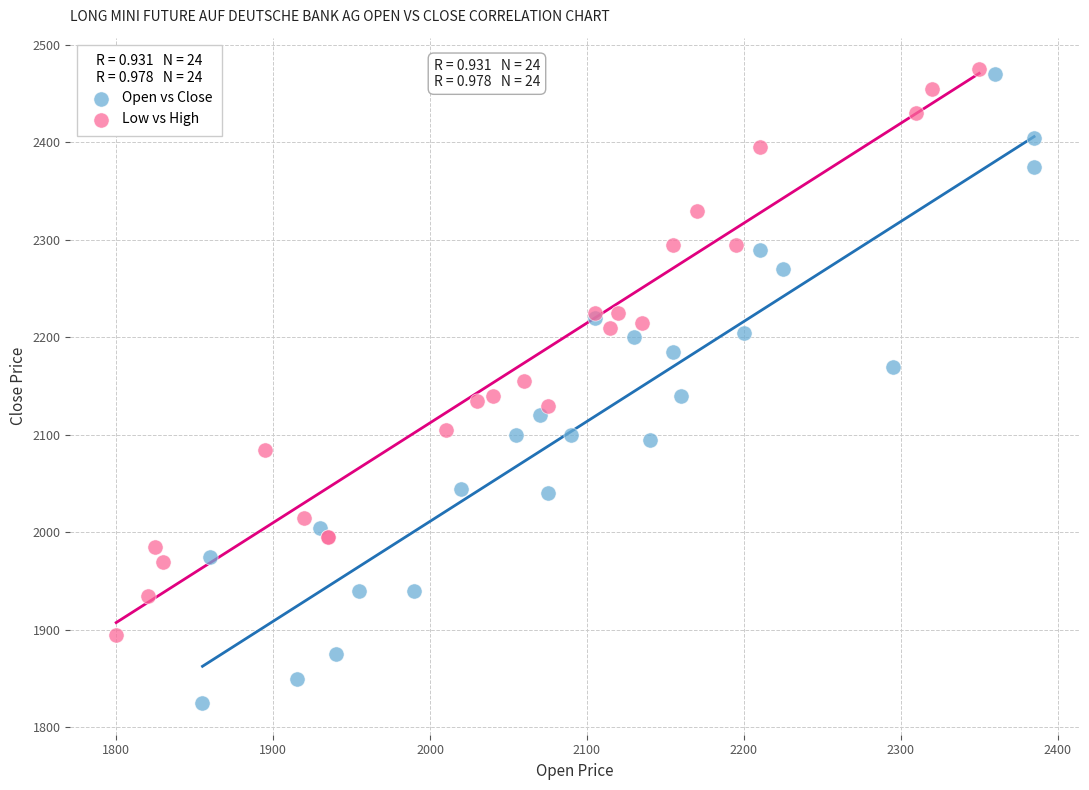

Which series reaches the minimum Y coordinate?

Open vs Close